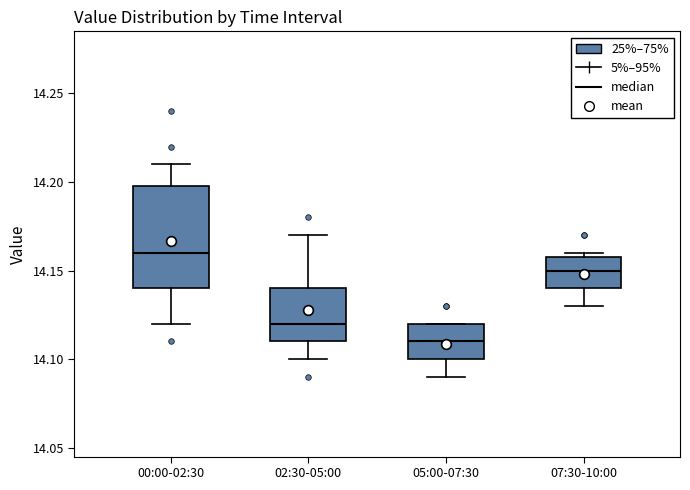

Reading left to right, transcribe this box plot: for each box, give where its median line is, the range the box spans, and where its two whiskers end, as read against the y-axis. The values are not printed on the chart, so give them approximately, as read against the axis.

00:00-02:30: median 14.16, box 14.14 to 14.20, whiskers 14.12 to 14.21
02:30-05:00: median 14.12, box 14.11 to 14.14, whiskers 14.10 to 14.17
05:00-07:30: median 14.11, box 14.10 to 14.12, whiskers 14.09 to 14.12
07:30-10:00: median 14.15, box 14.14 to 14.16, whiskers 14.13 to 14.16 (just above the box's upper edge)